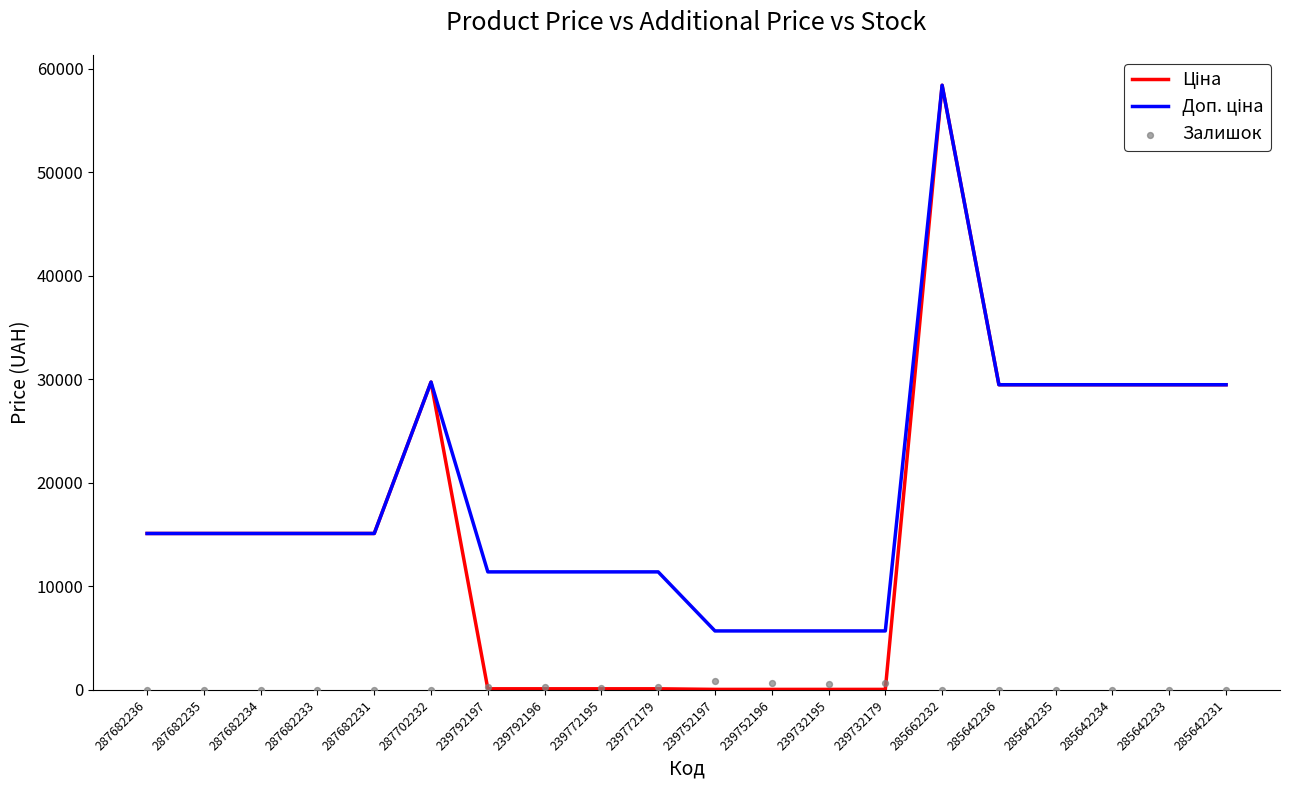

What is the total value across all series at 239752196?

6445.1